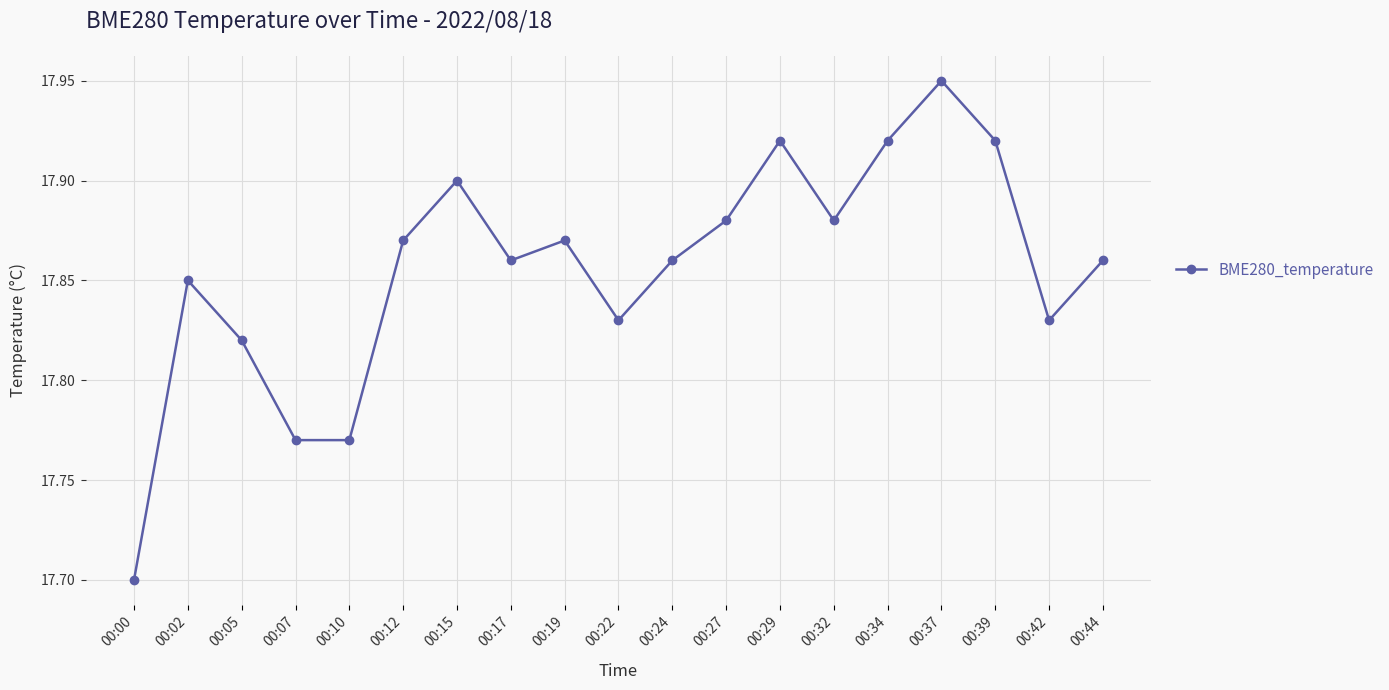

Does the chart have visible grid lines?

Yes